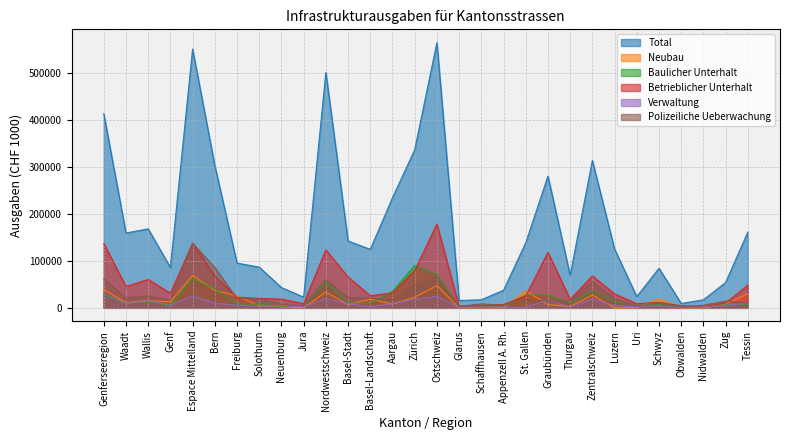

Reading left to right, transcribe all the data shown in this chart.

Total: 413843	159474	168324	86045	551472	303208	95394	86783	43216	22870	501851	142469	124665	234717	336984	565297	15643	17234	37486	138626	280701	69599	314060	125335	23888	84383	9375	17065	54015	161444
Neubau: 39014	10847	15329	12838	68887	36937	25461	4531	1951	7	33643	6896	18628	8119	22661	47290	91	332	0	36616	6871	2895	27237	76	120	19193	0	0	7848	29956
Baulicher Unterhalt: 26514	9724	12581	4208	62257	39936	8087	7628	2232	4374	54462	10043	8990	35430	90284	70913	2143	1164	2615	27552	27238	10181	35143	13142	4871	7024	1568	1936	6602	7152
Betrieblicher Unterhalt: 137313	45584	60513	31216	137707	67393	22475	20266	18700	8874	123542	65929	25793	31821	79408	178826	3741	3969	7334	25348	118282	18176	68049	29694	8904	11781	4569	2632	10470	48142
Verwaltung: 30200	8842	15505	5853	25378	9749	5748	2838	5223	1820	20036	8854	2362	8820	18592	24590	989	1813	1633	1084	16751	1444	18926	4887	2317	4465	426	1854	4977	9974
Polizeiliche Ueberwachung: 61987	20893	25239	15854	137463	86074	19396	19697	7403	4894	59902	22129	20475	17298	48330	65572	2995	8372	5838	18182	14350	14982	55521	19638	3085	10983	1757	5599	14459	10276